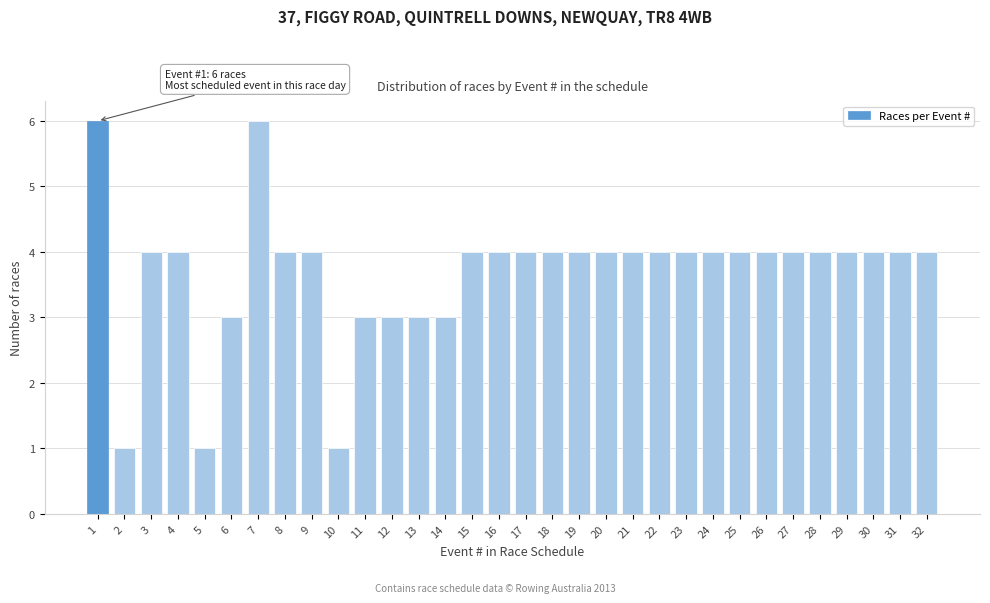

What is the greatest value displayed?

6